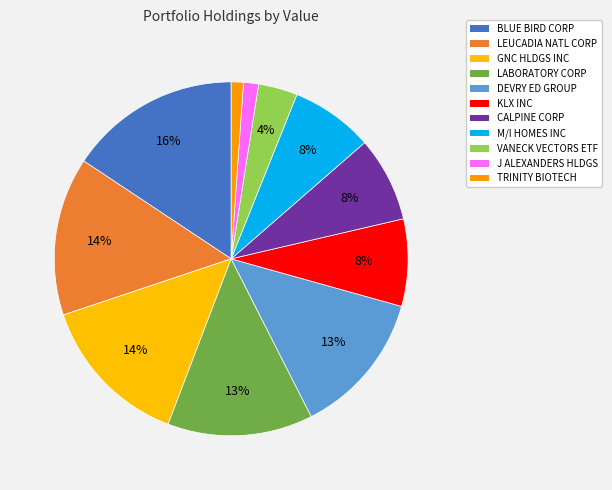

How many slices are in this pie chart?

11